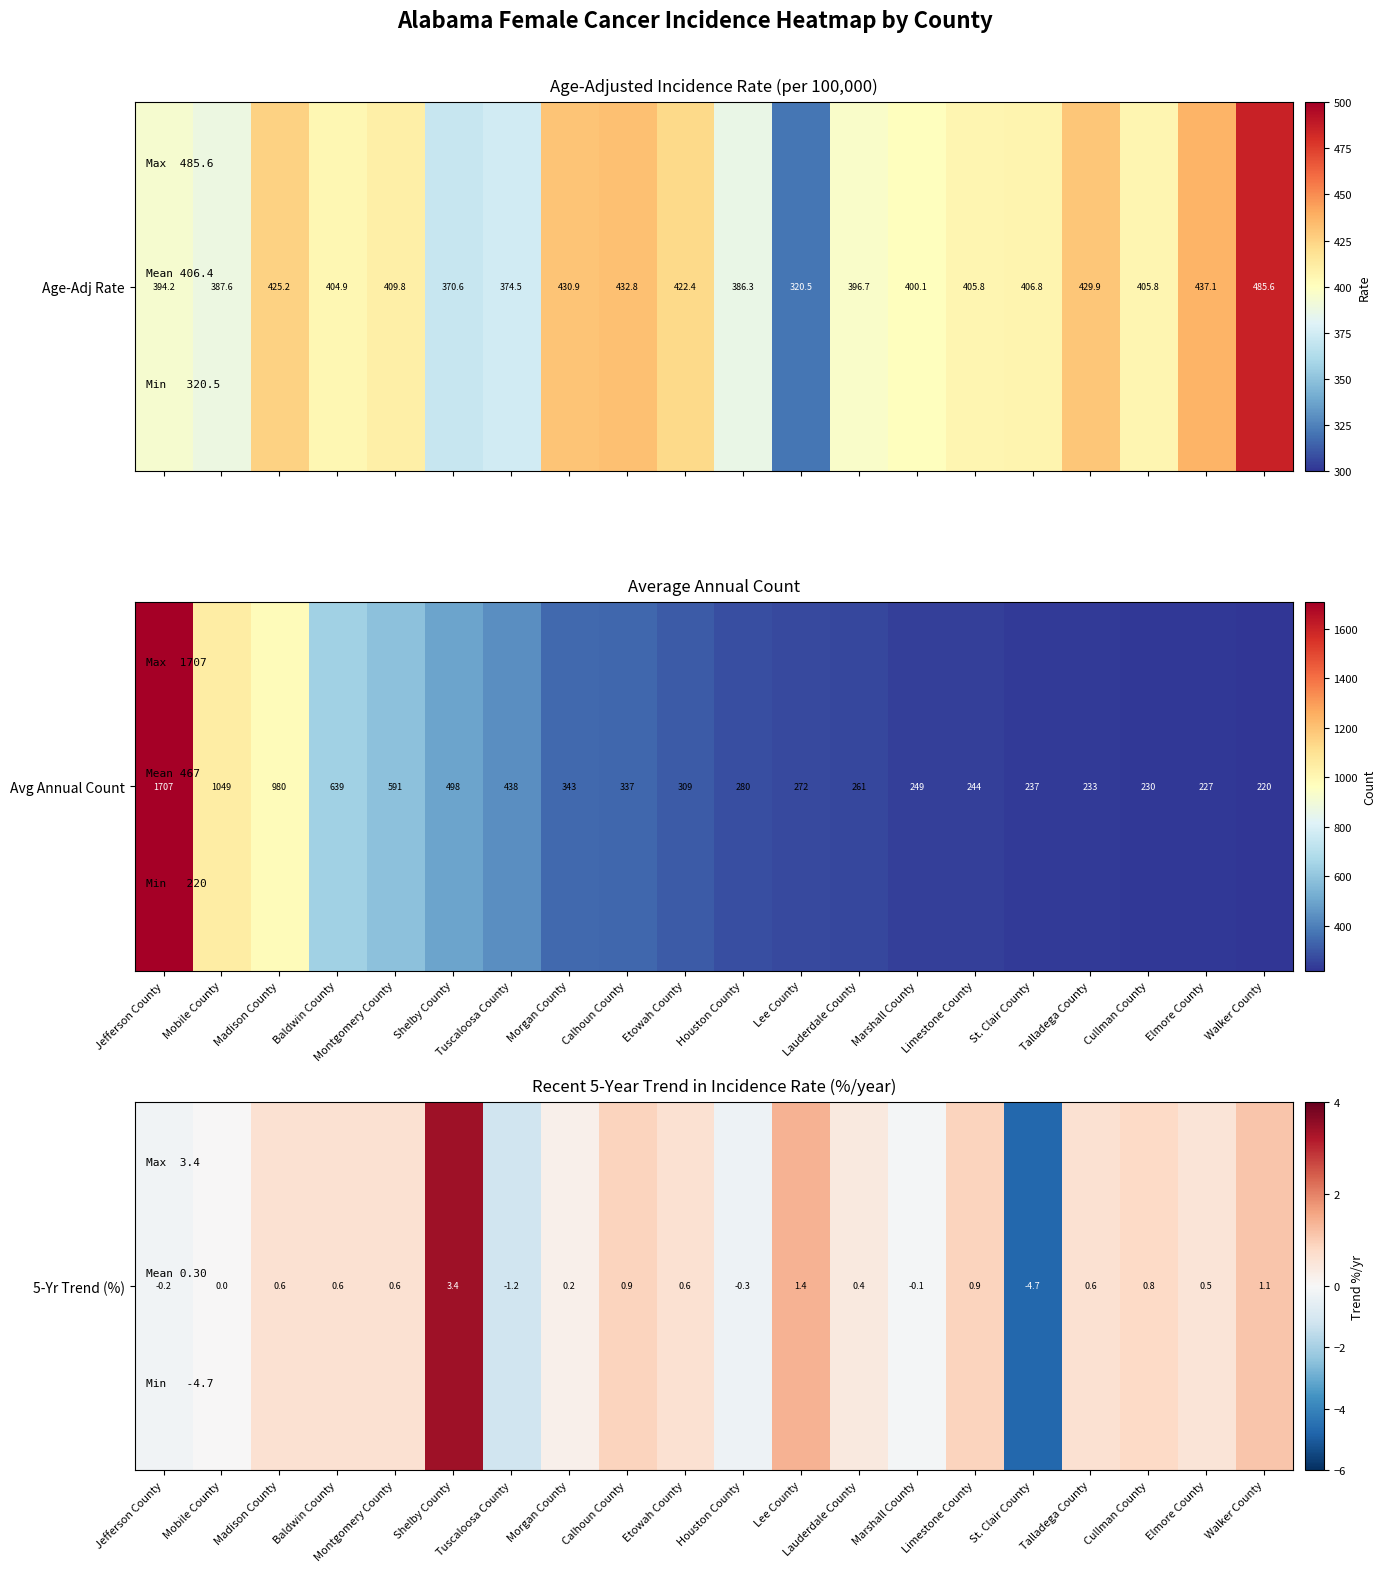

Rank the categories by value from highest to lowest.

Shelby County, Lee County, Walker County, Calhoun County, Limestone County, Cullman County, Madison County, Baldwin County, Montgomery County, Etowah County, Talladega County, Elmore County, Lauderdale County, Morgan County, Mobile County, Marshall County, Jefferson County, Houston County, Tuscaloosa County, St. Clair County